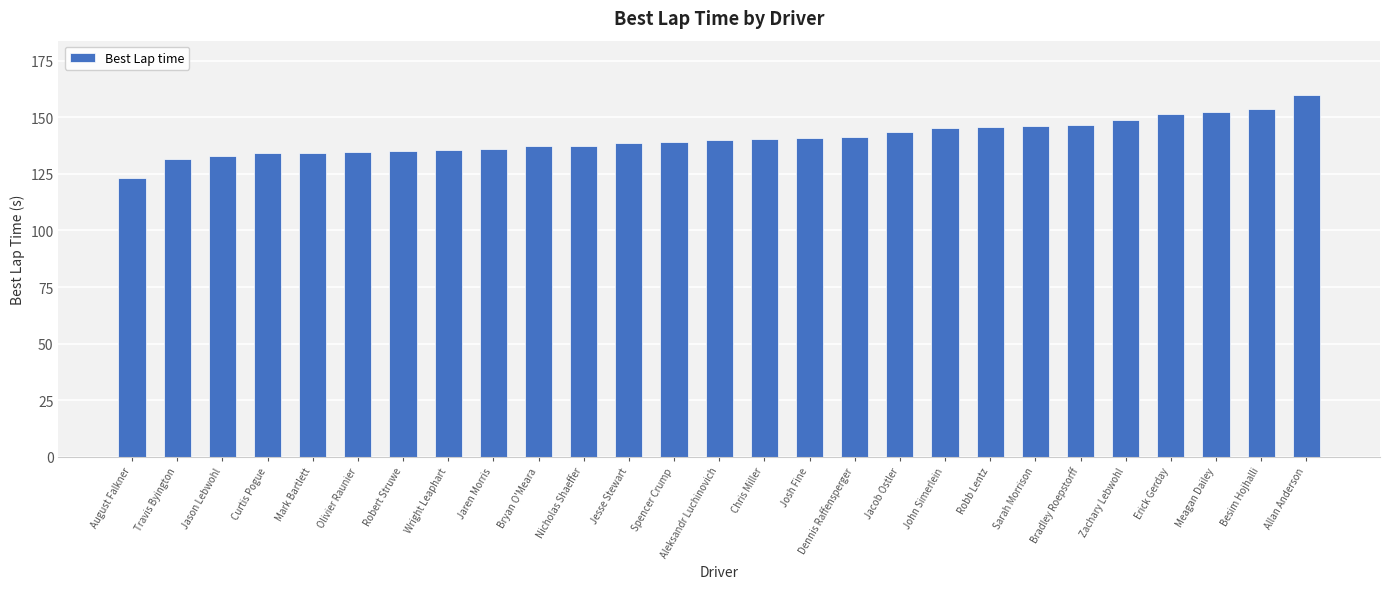

What is the value of the 19th bar from the left?

145.5